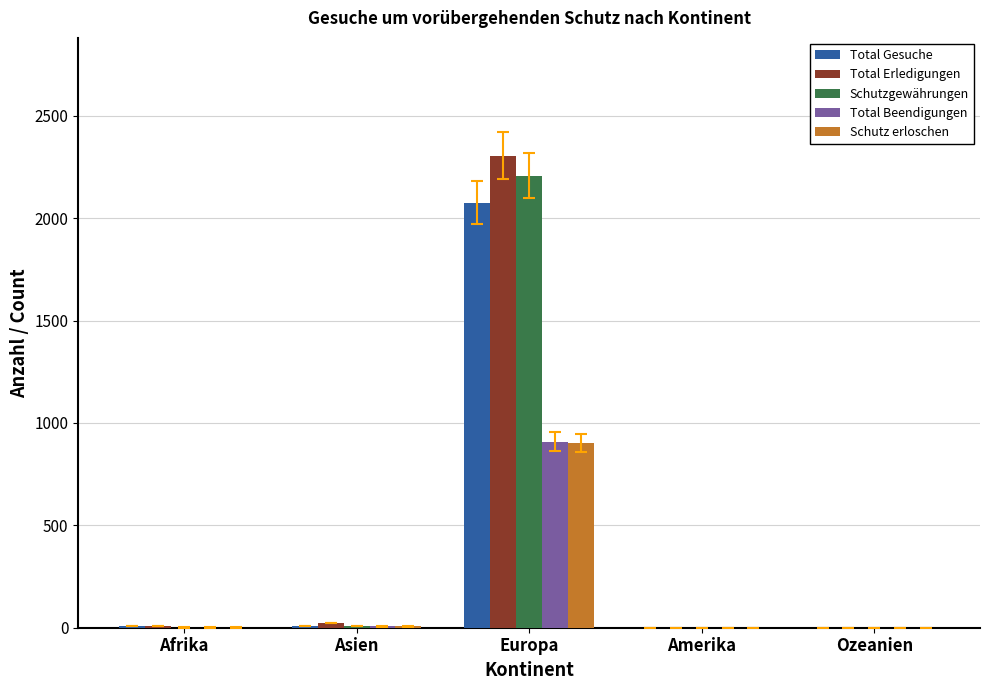

At which category is the sum across all series the highest?

Europa